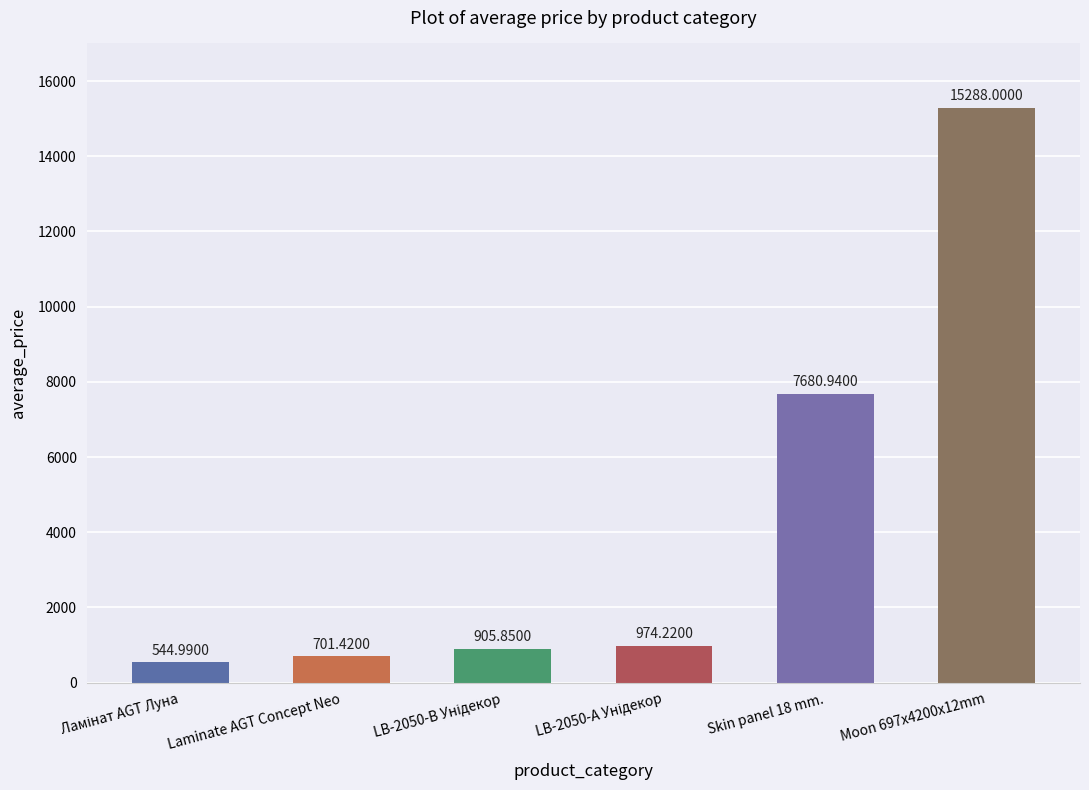

What is the value of the 1st bar from the left?

545.0